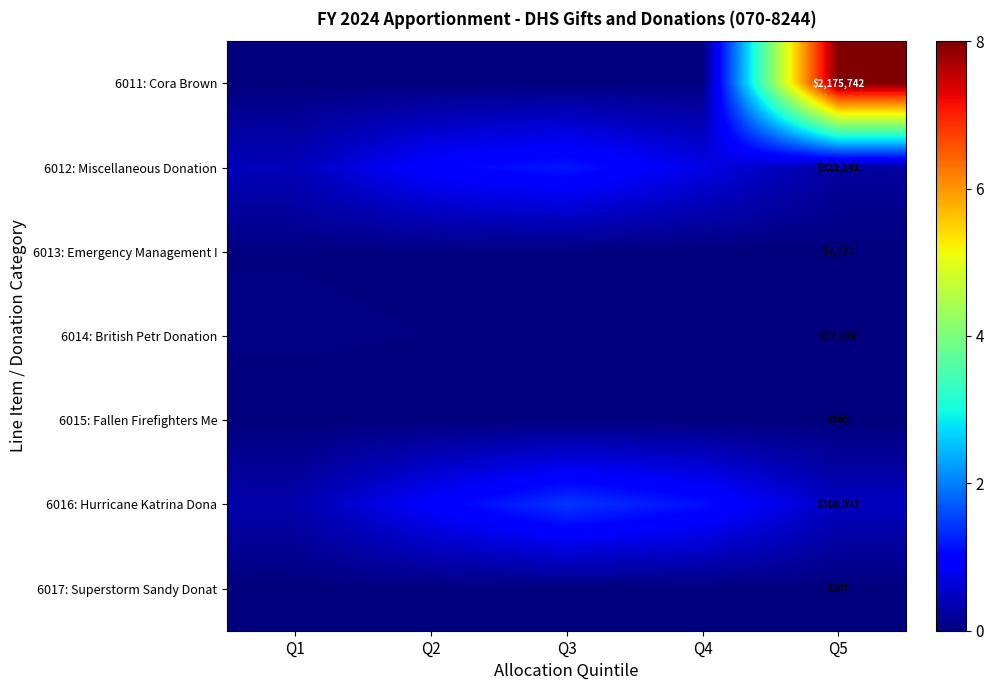

True or false: 6017: Superstorm Sandy Donat has a value of 0.0 at Q4.

False